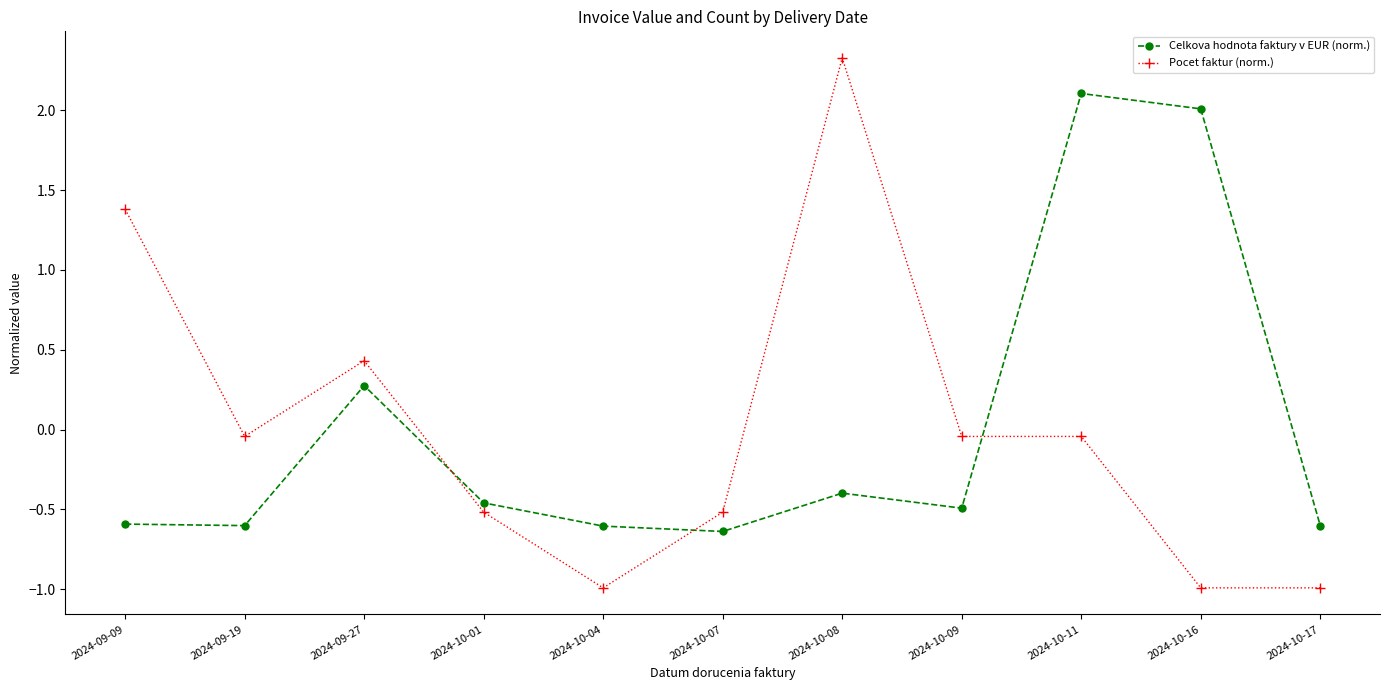

How many lines are shown in the chart?

2